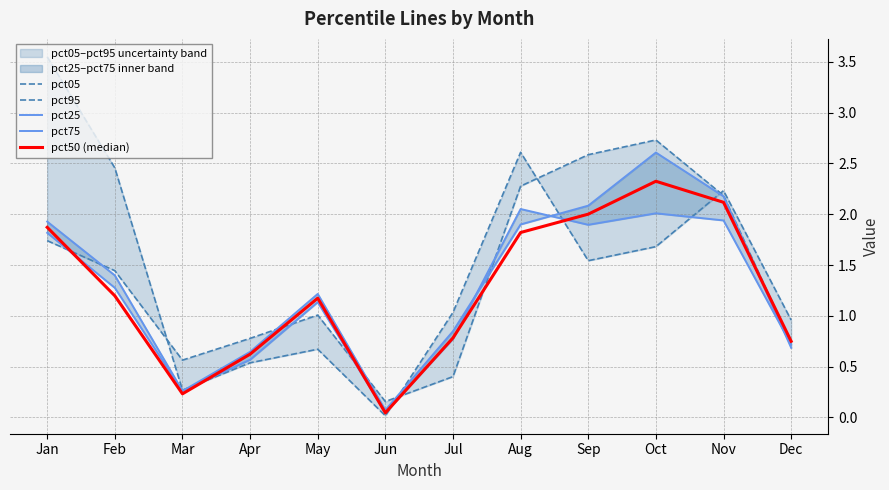

Which series changed the most between Jul and Nov?

pct95